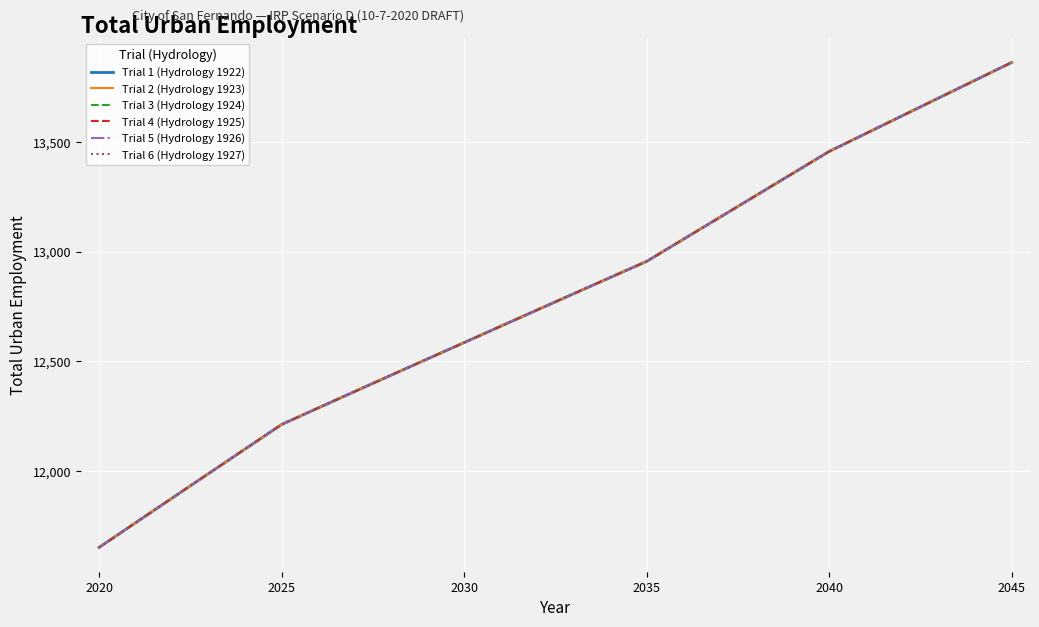

Does the chart display data point markers on the line(s)?

No